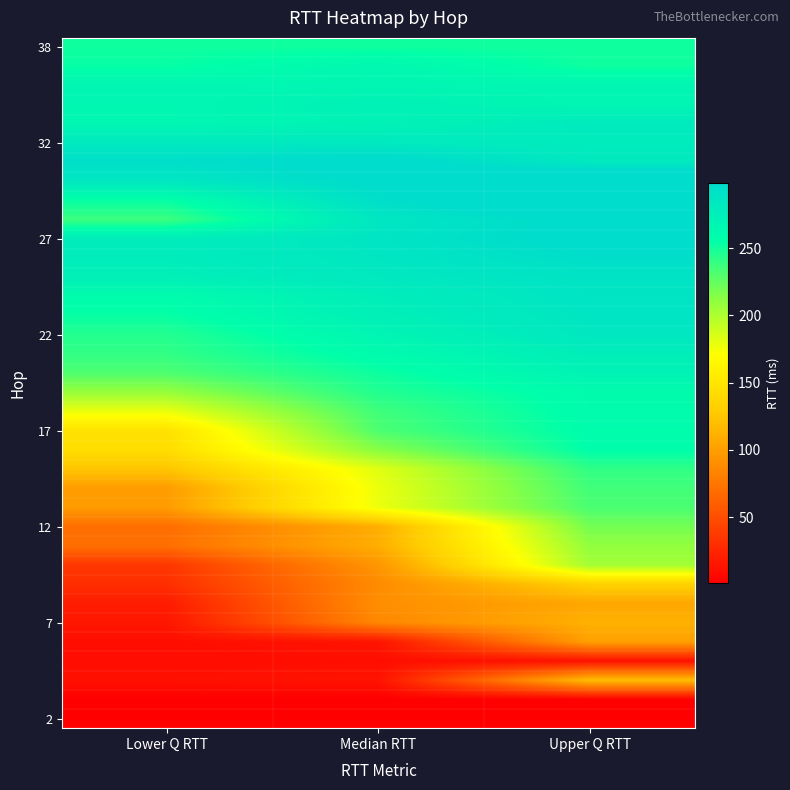

What is the spread (max minus min) of values at Median RTT?

302.1